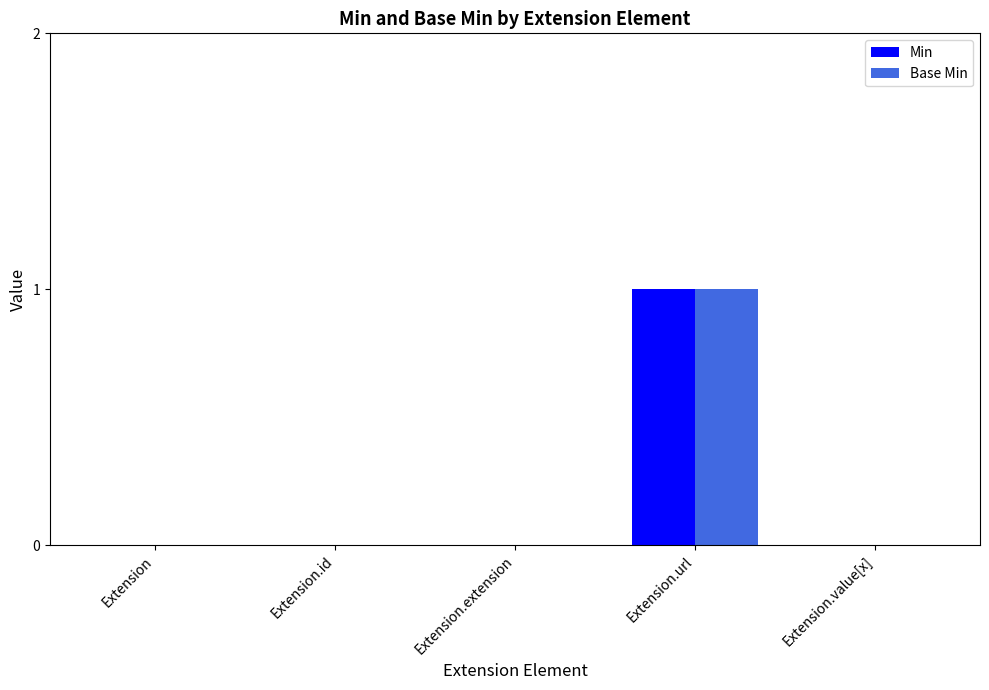

What are all the series names shown in the legend?

Min, Base Min